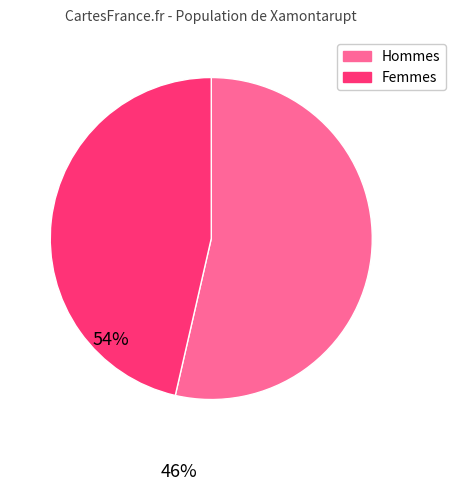

What is the smallest slice in the pie chart?

Femmes